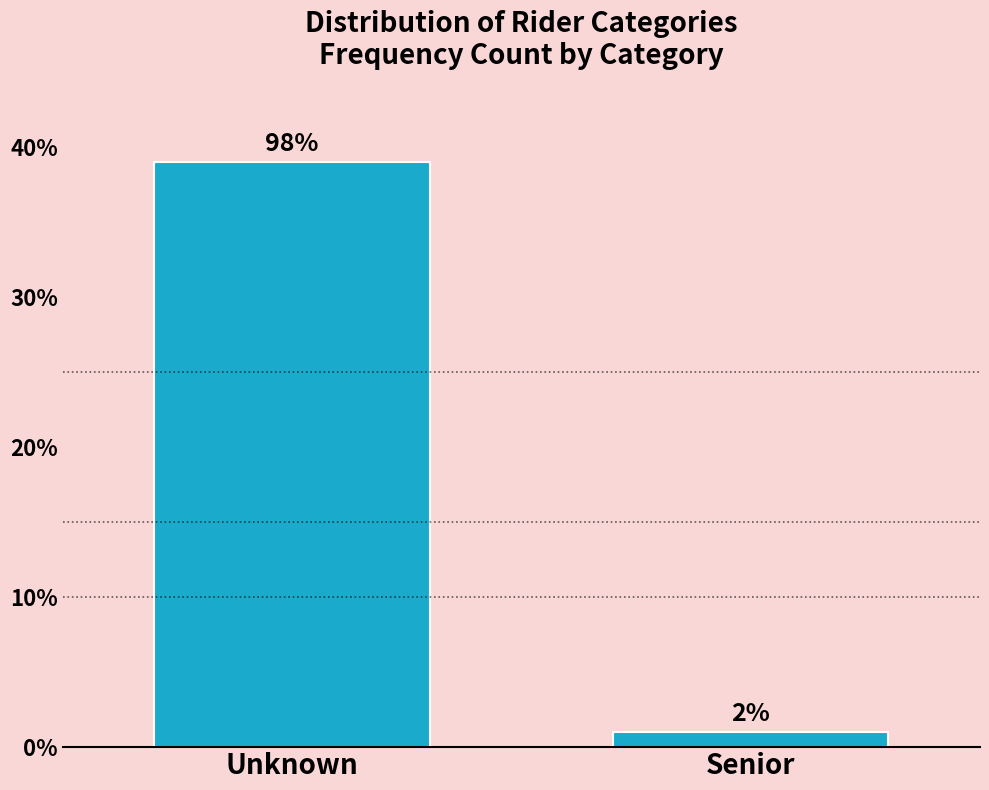

How many bars are there in total?

2